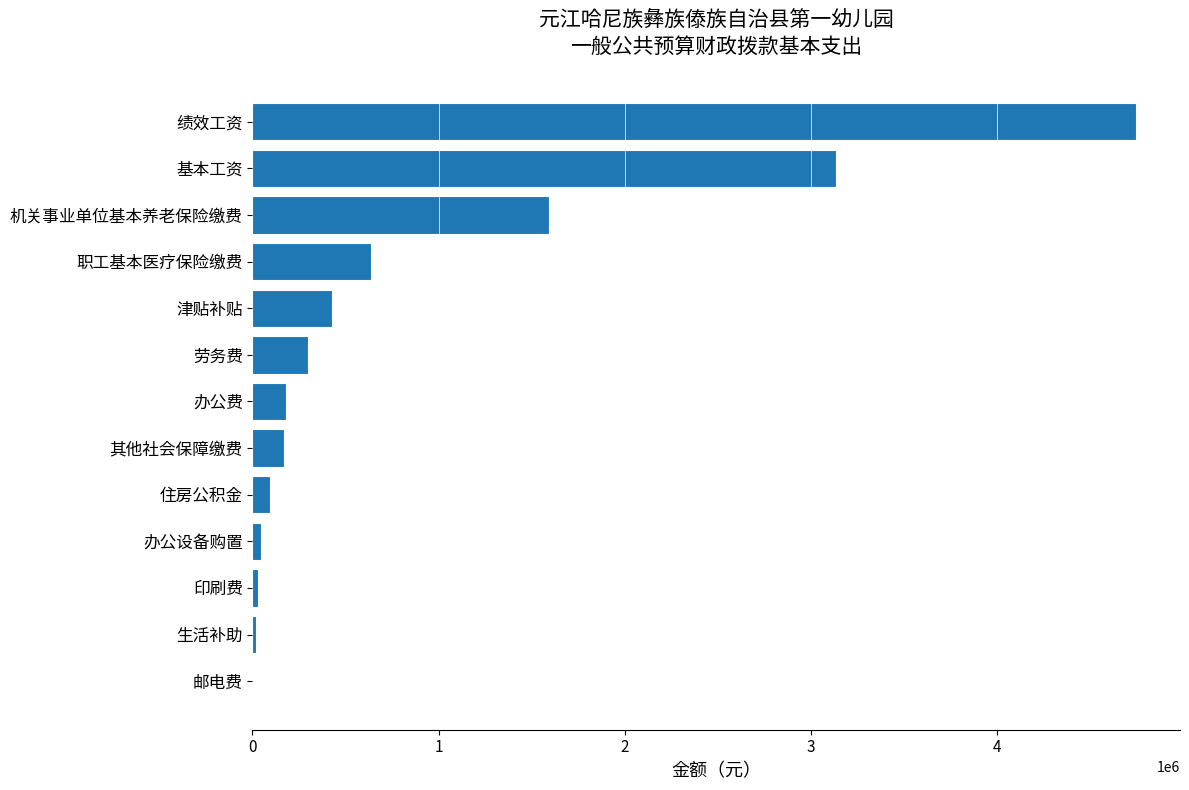

What is the maximum value shown in the chart?

4745220.0